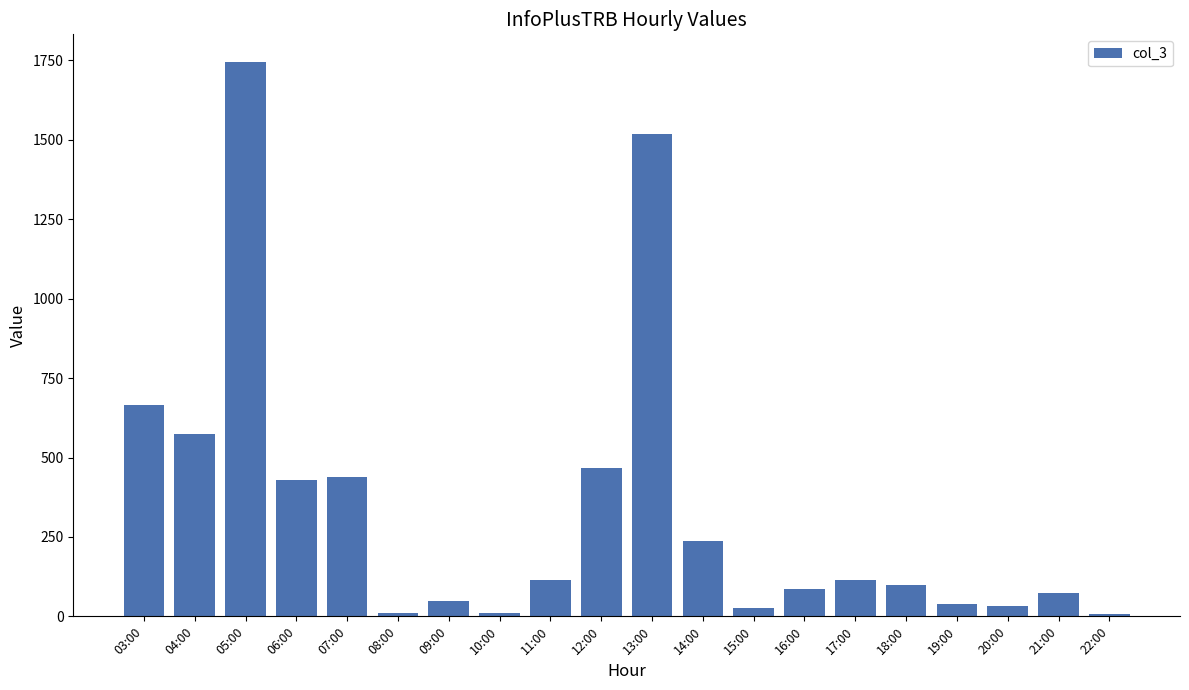

Does the chart contain stacked bars?

No